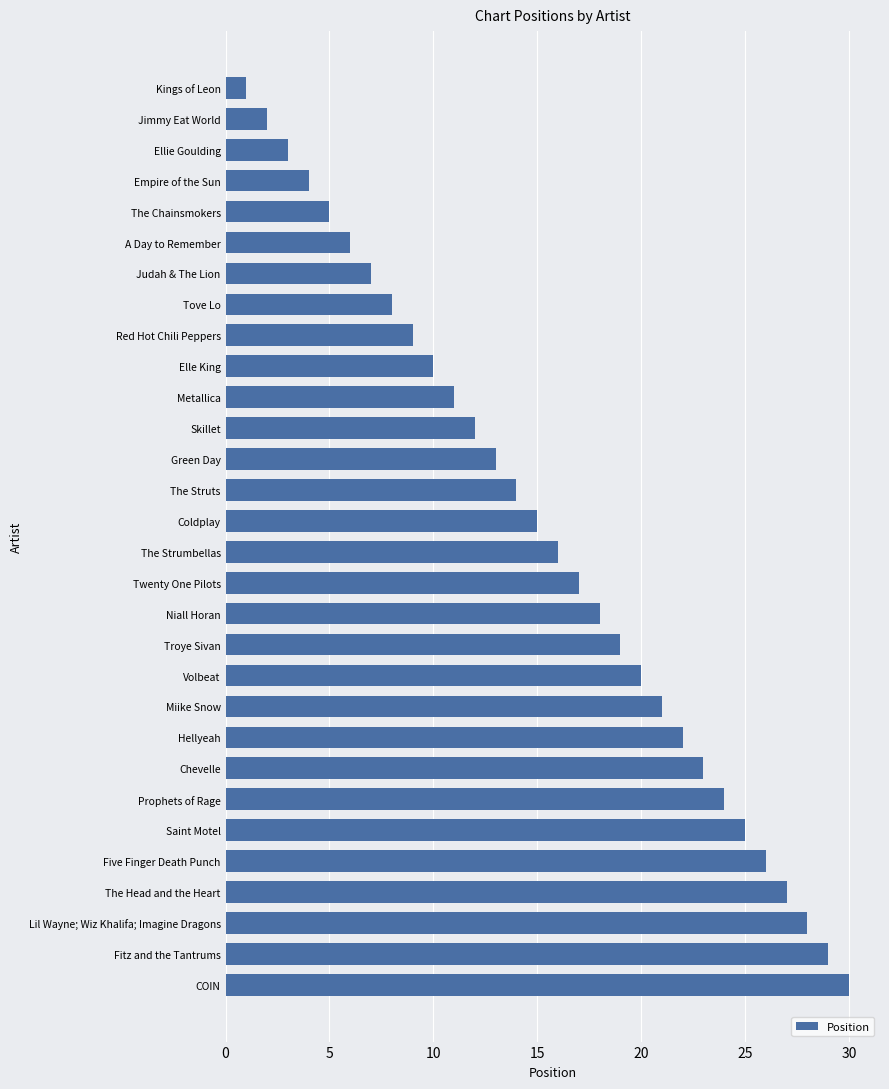

What is the maximum value shown in the chart?

30